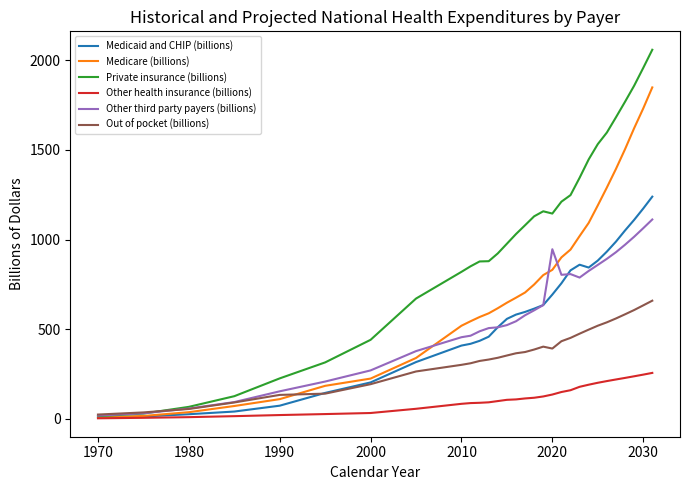

Which series has the largest total across all categories?

Private insurance (billions)